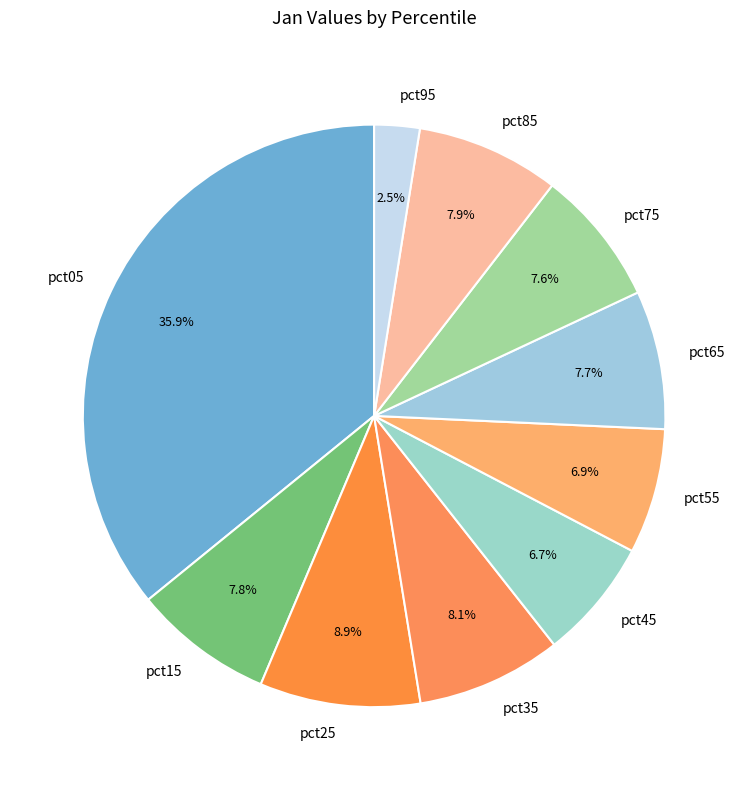

What is the smallest slice in the pie chart?

pct95